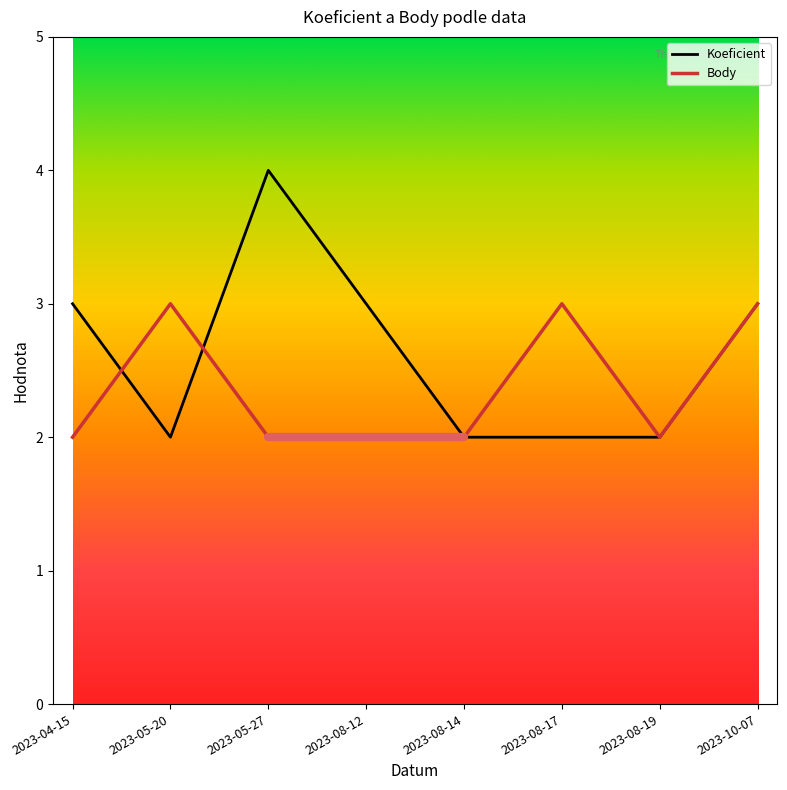

What is the total value across all series at 2023-08-19?

4